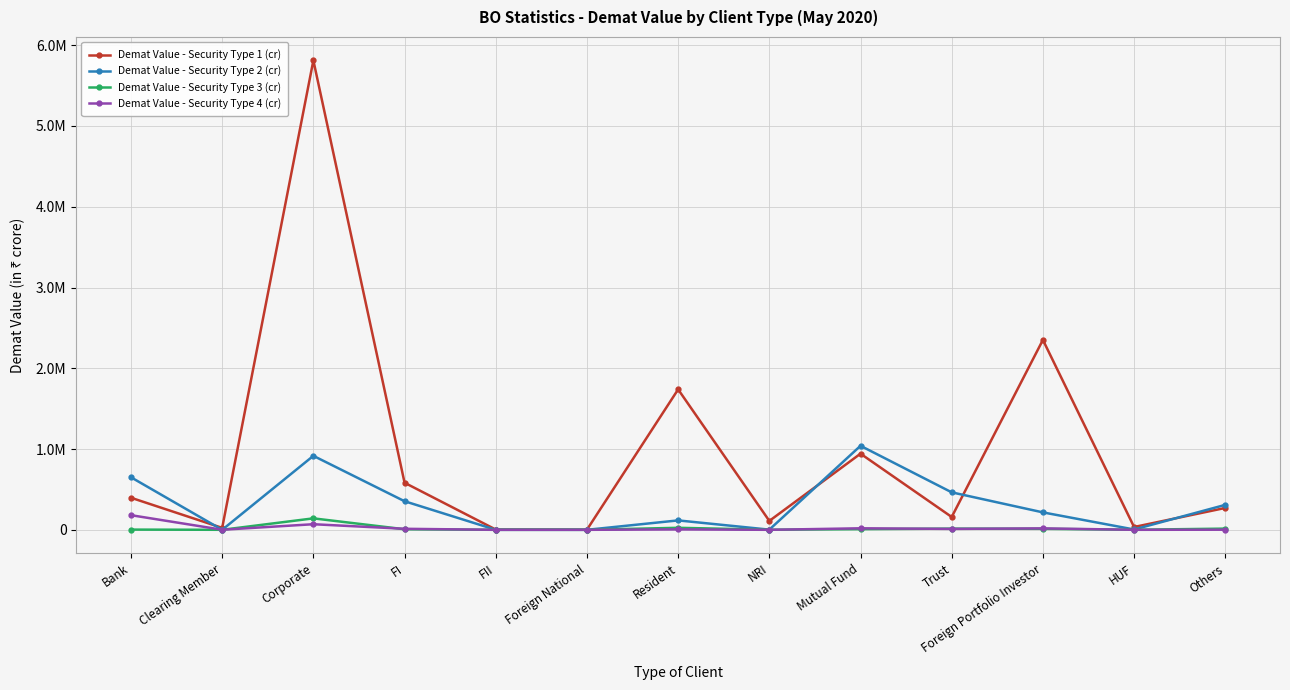

True or false: Demat Value - Security Type 1 (cr) and Demat Value - Security Type 3 (cr) intersect in this chart.

False